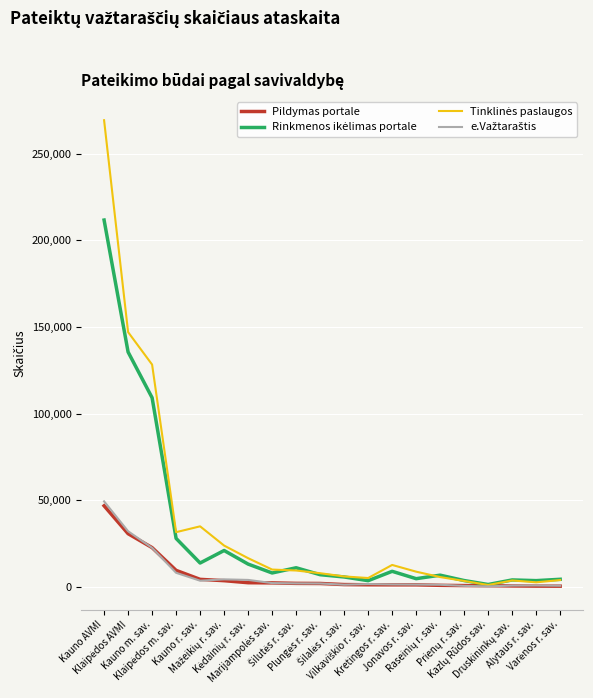

Is it true that Rinkmenos ikėlimas portale equals 3738 at Vilkaviškio r. sav.?

True